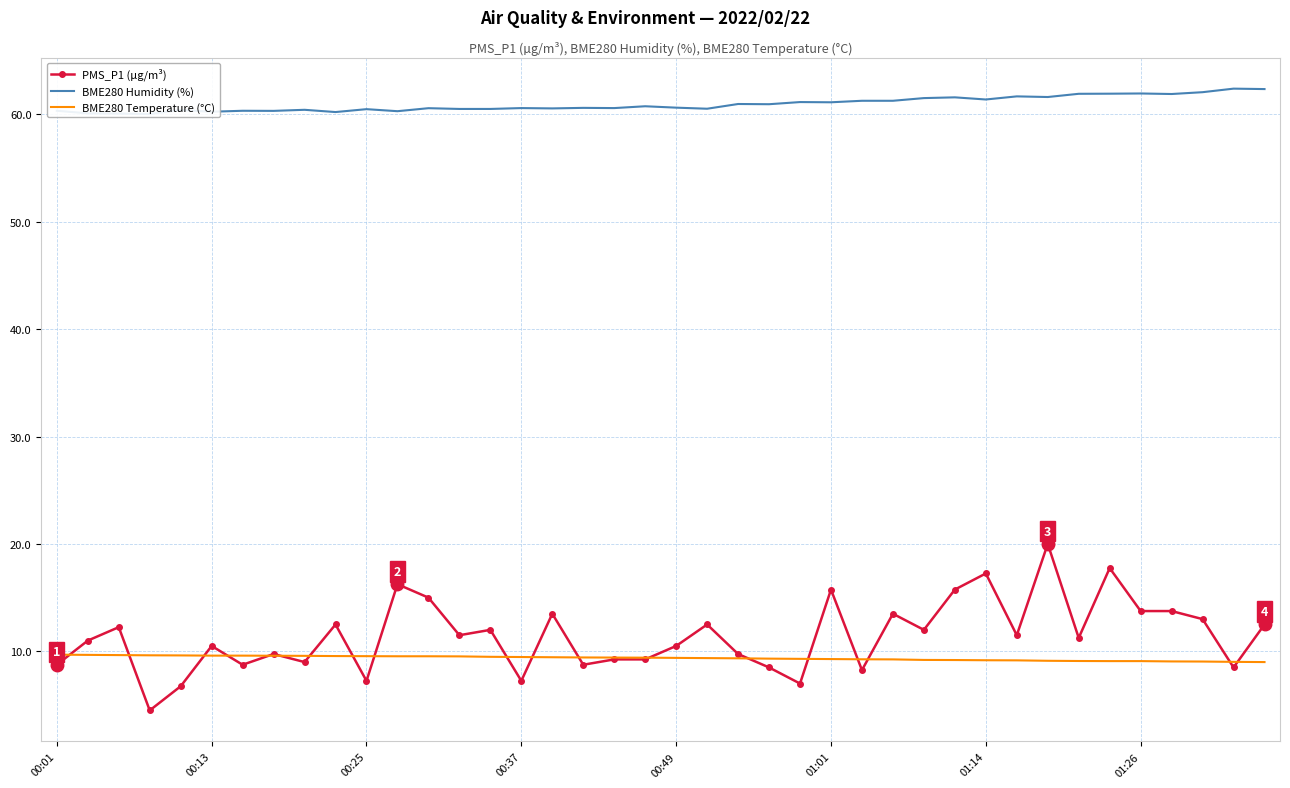

What is the highest value of the BME280 Temperature (°C) series?

9.7